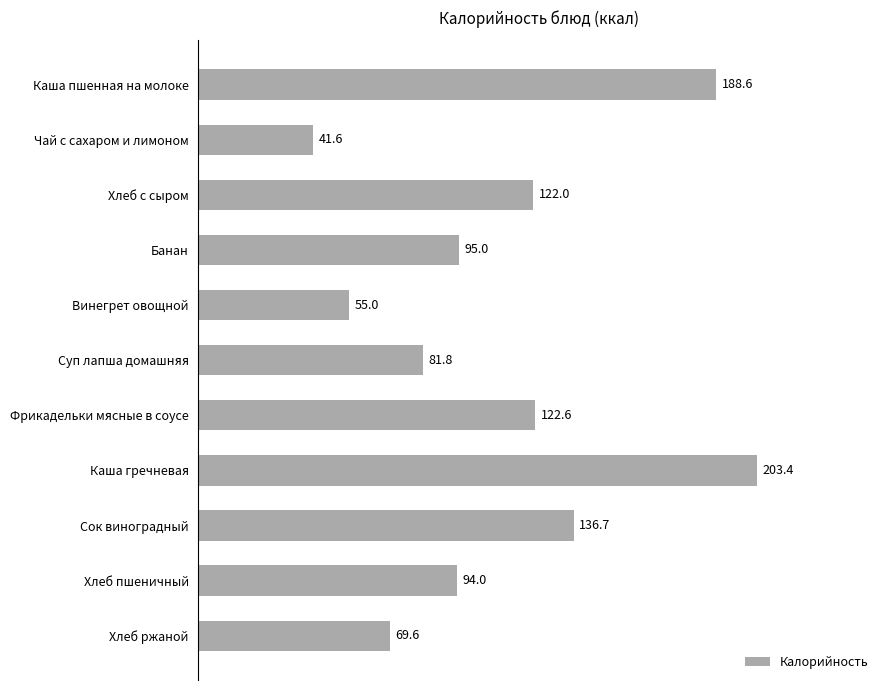

What position from the top is Винегрет овощной?

5